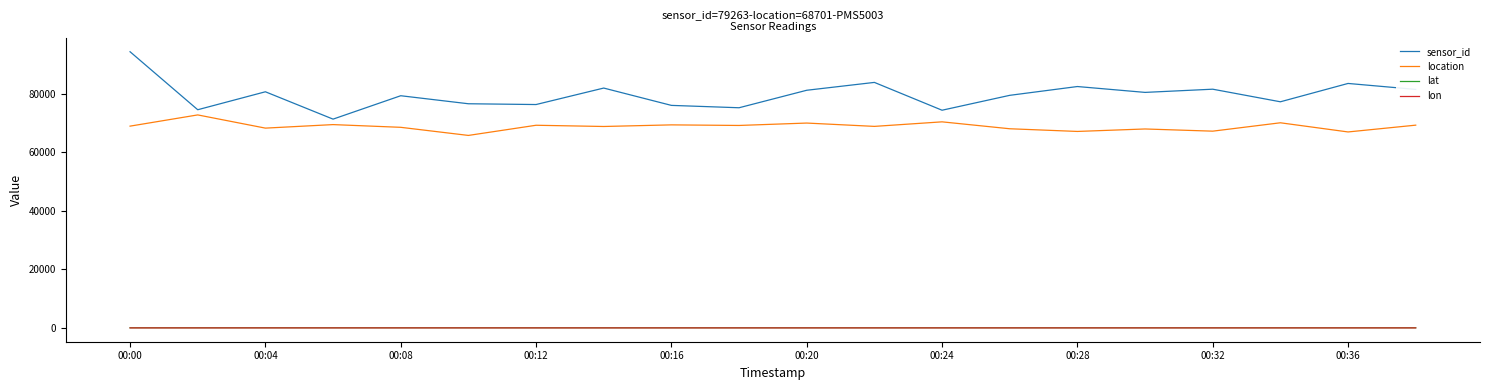

Which series has the widest spread of values?

sensor_id